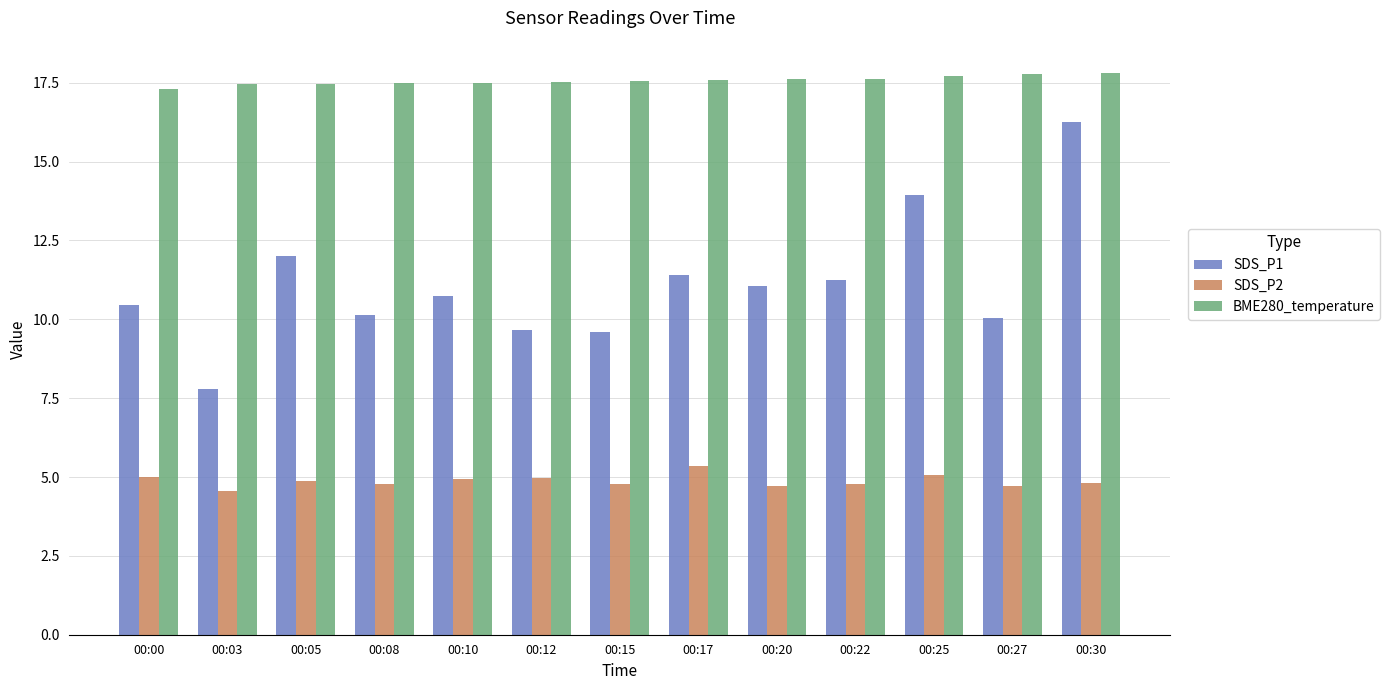

How many distinct data groups are displayed?

3